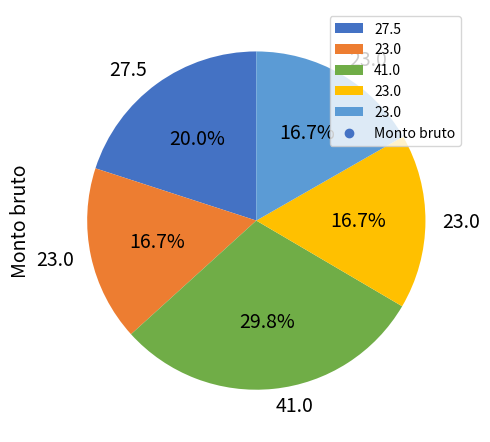

How many segments does this pie chart have?

5